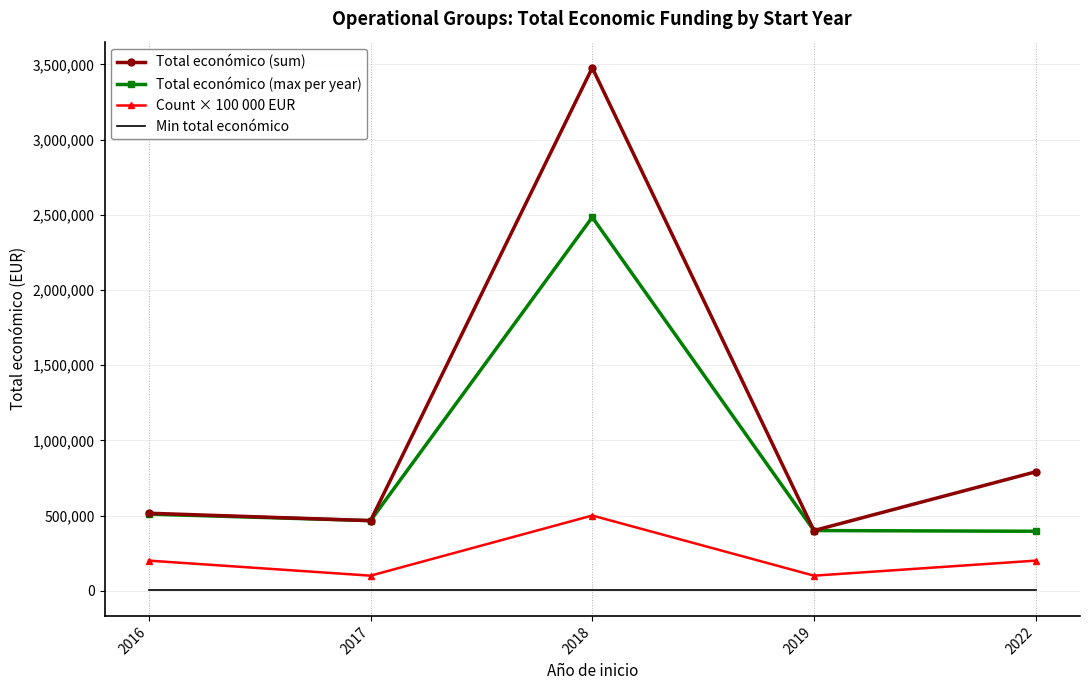

Is it true that Total económico (sum) equals 3477792 at 2018?

True